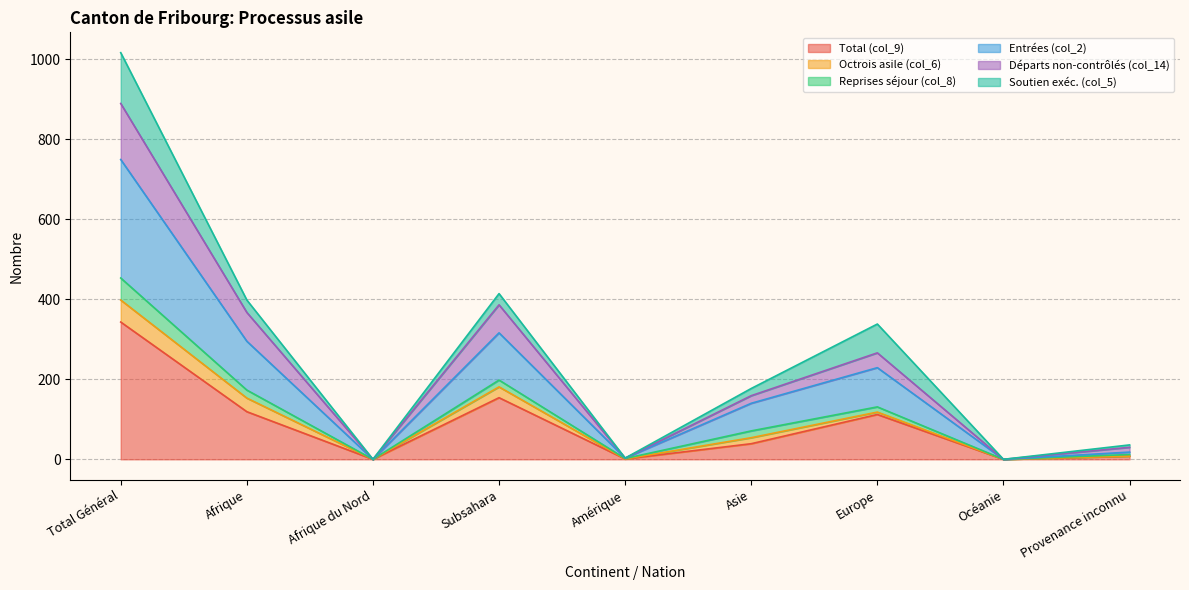

In Total (col_9), how many points are lower than both neighbors (excluding endpoints)?

3